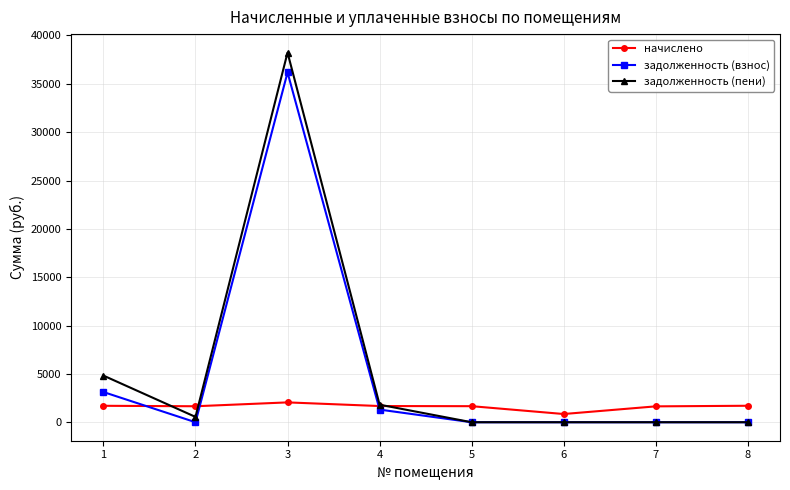

What is the value of the начислено point at the 3rd from the left?

2053.0